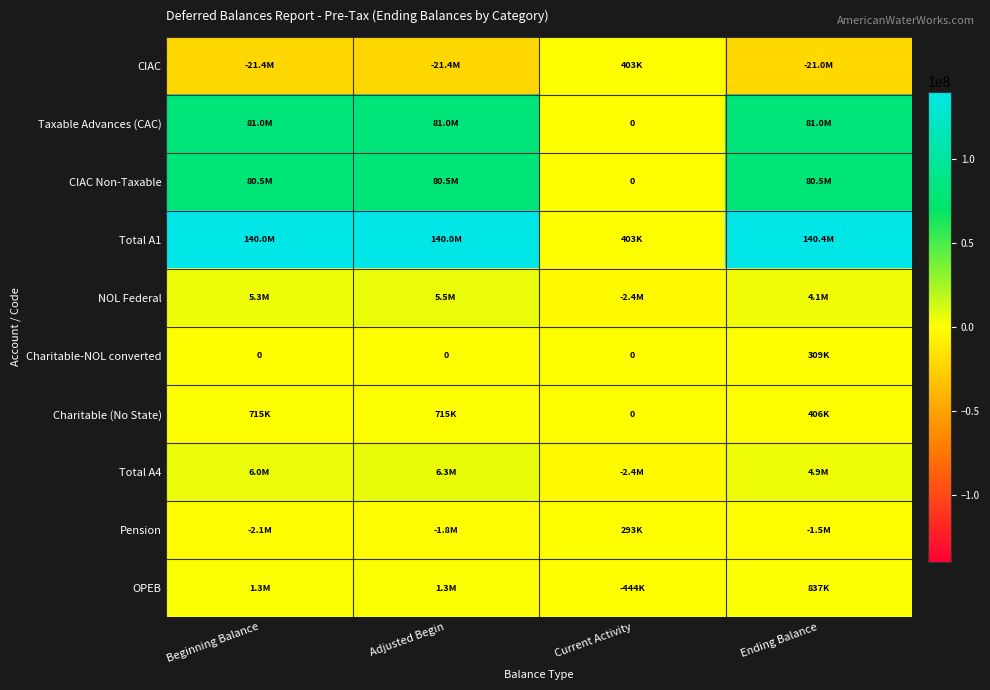

What is the sum of the Total A4 values at Adjusted Begin and Current Activity?

3825484